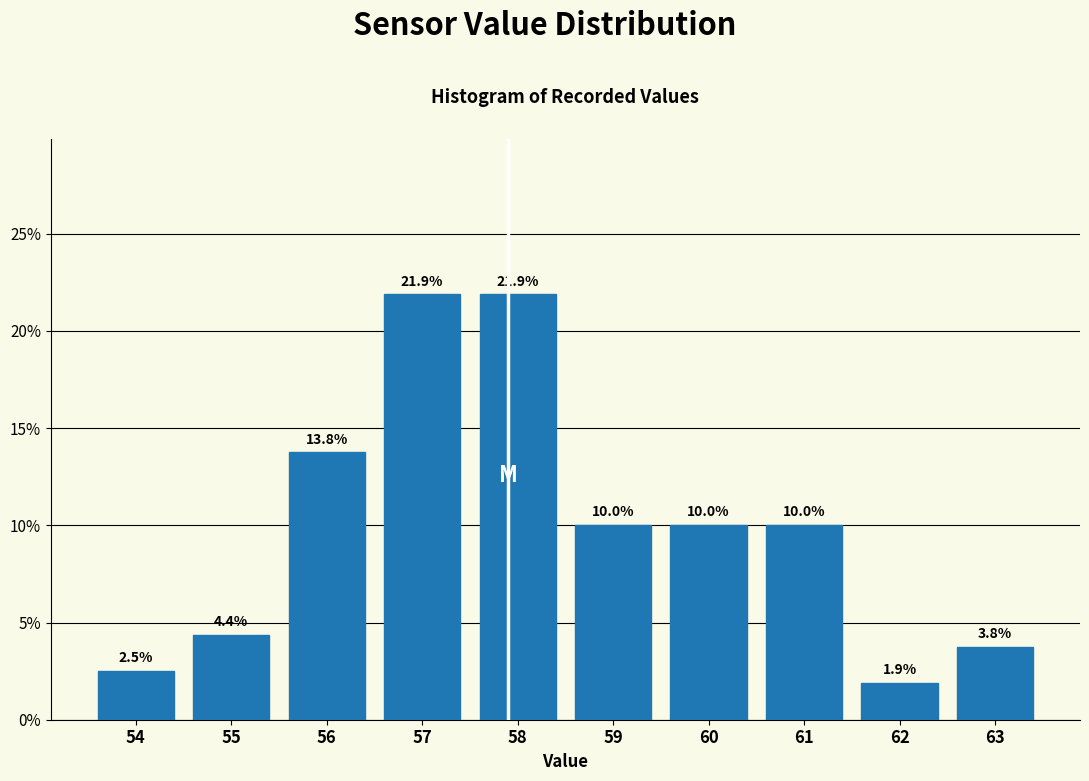

Reading left to right, what are all the values shown in this chart?

2.5	4.4	13.8	21.9	21.9	10.0	10.0	10.0	1.9	3.8